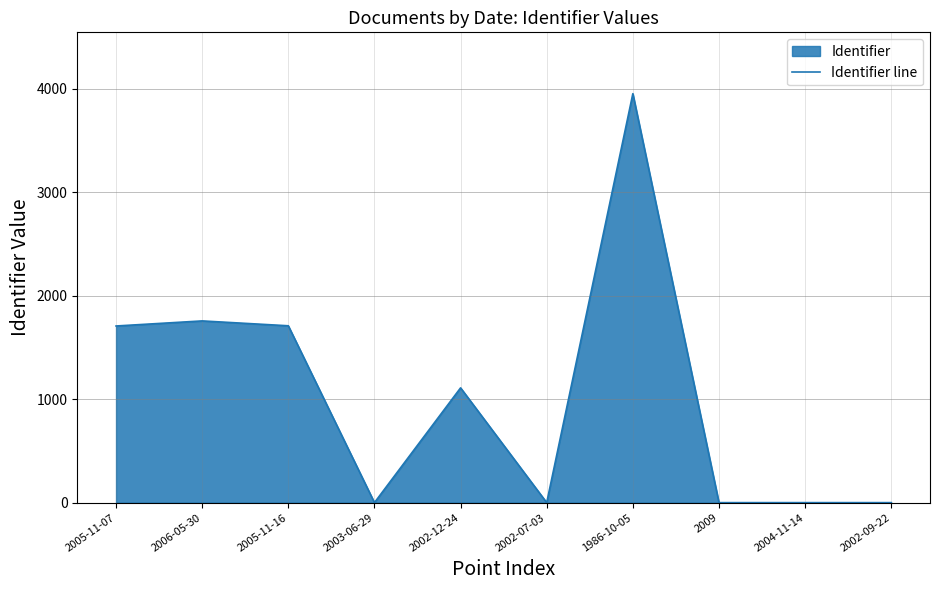

What is the change in value from 2005-11-16 to 2002-09-22?

-1709